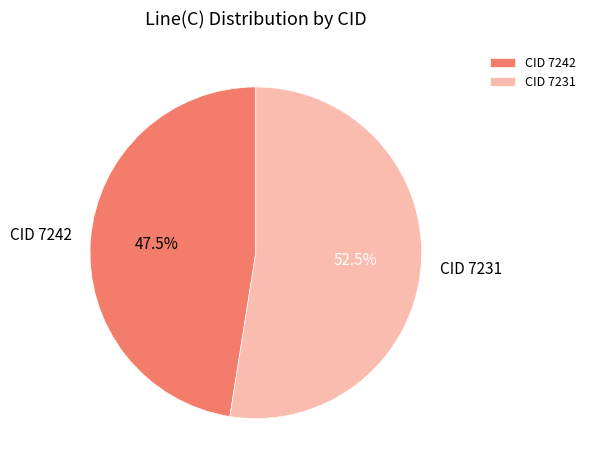

Is there any slice that represents more than half of the pie?

Yes